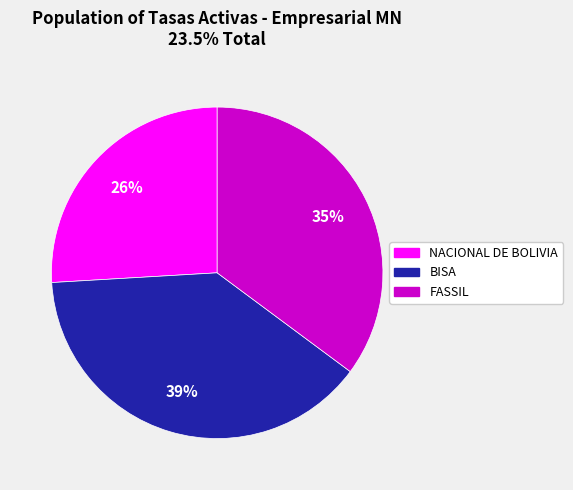

Does any single category account for the majority?

No